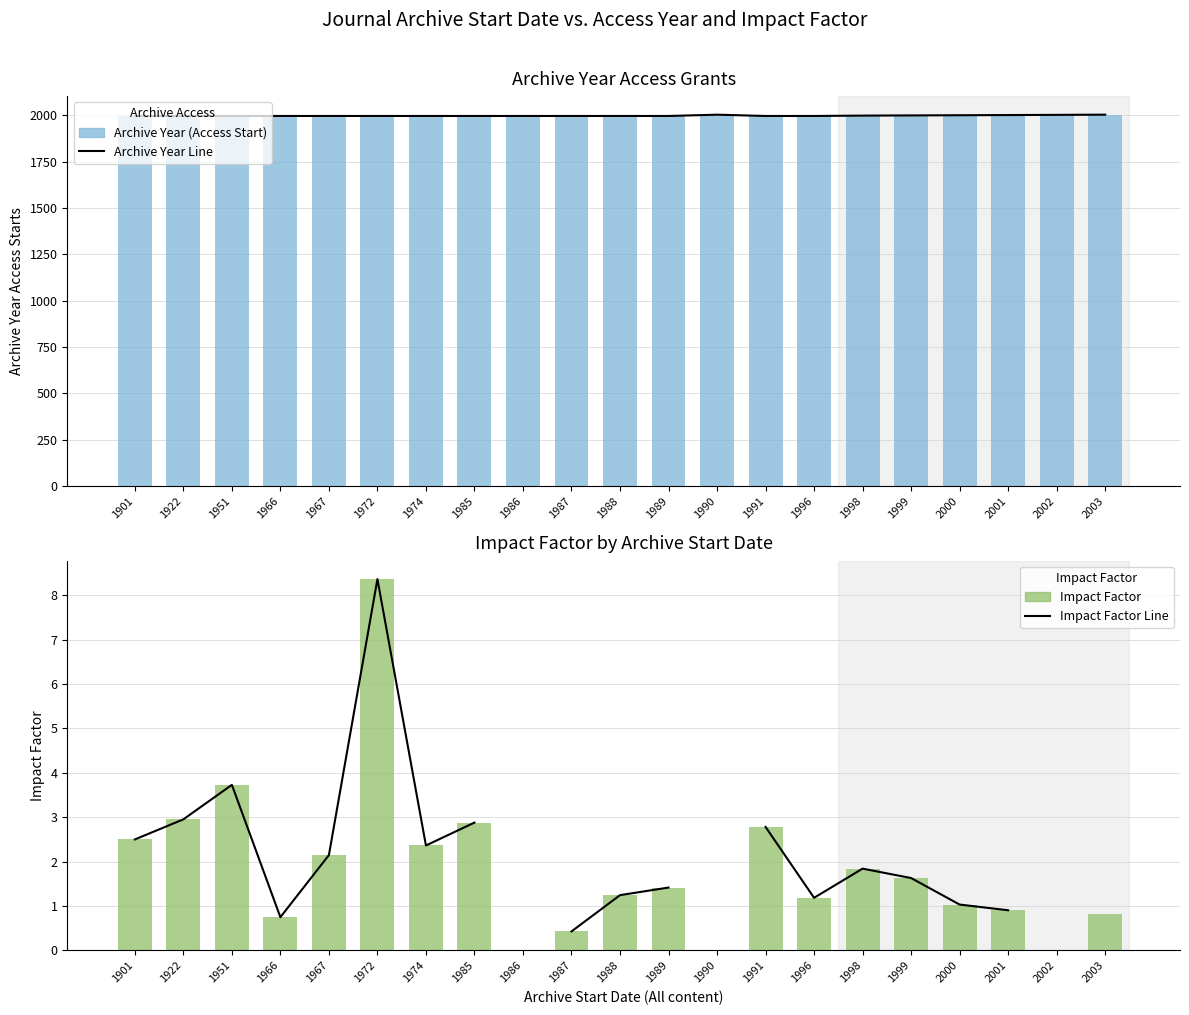

The value of Archive Year Line at 1999 is 1999.0. True or false?

True